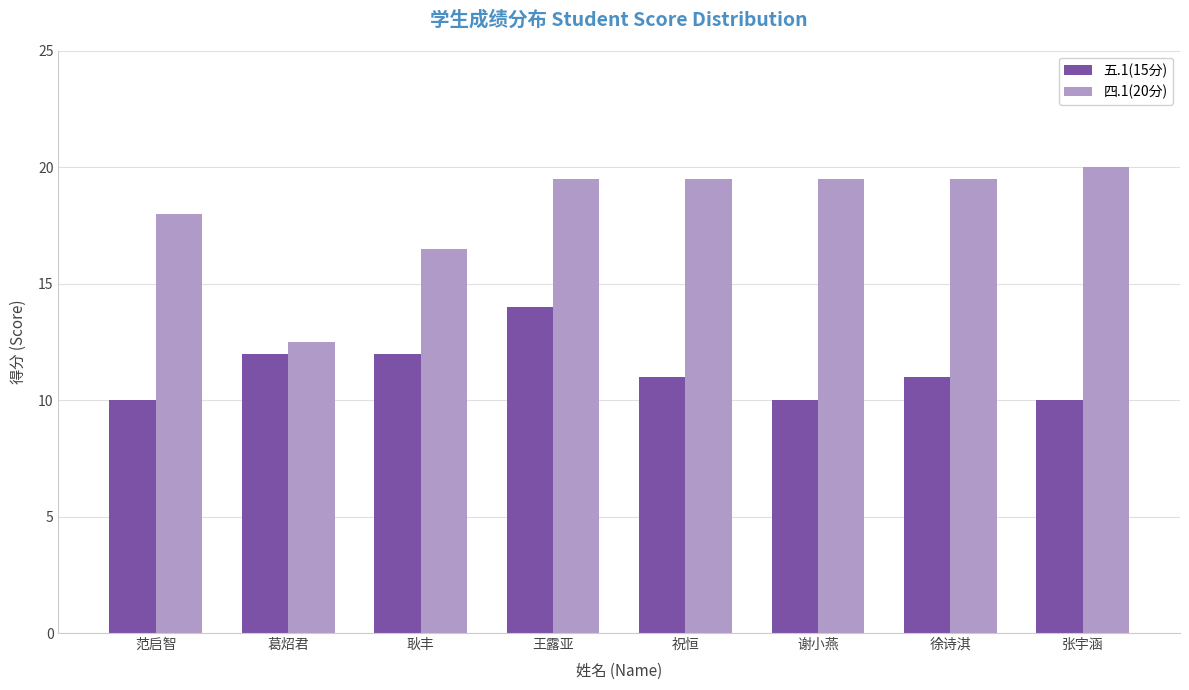

Reading left to right, list all the values displayed in this chart.

五.1(15分): 范启智=10.0	葛炤君=12.0	耿丰=12.0	王露亚=14.0	祝恒=11.0	谢小燕=10.0	徐诗淇=11.0	张宇涵=10.0
四.1(20分): 范启智=18.0	葛炤君=12.5	耿丰=16.5	王露亚=19.5	祝恒=19.5	谢小燕=19.5	徐诗淇=19.5	张宇涵=20.0